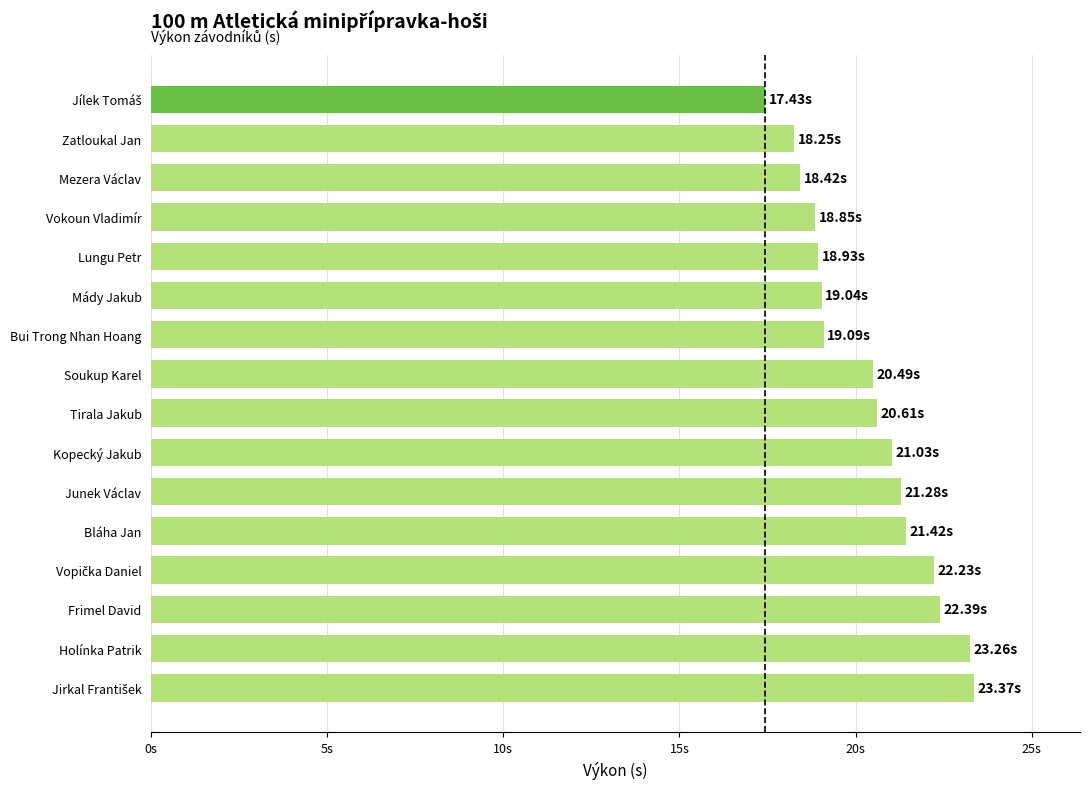

Does the chart contain any negative values?

No